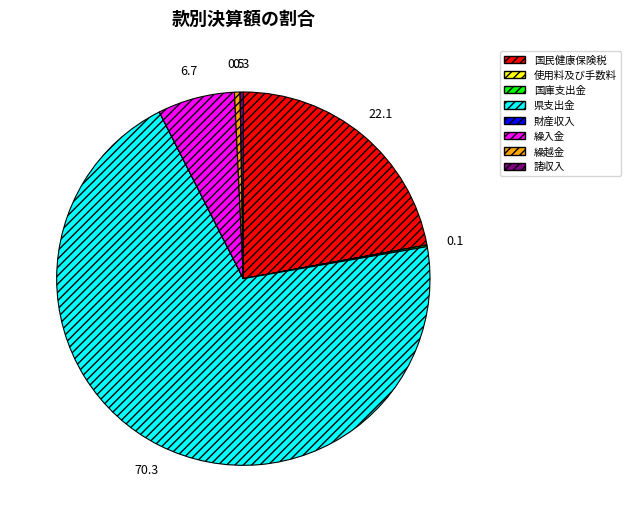

Is there any slice that represents more than half of the pie?

Yes